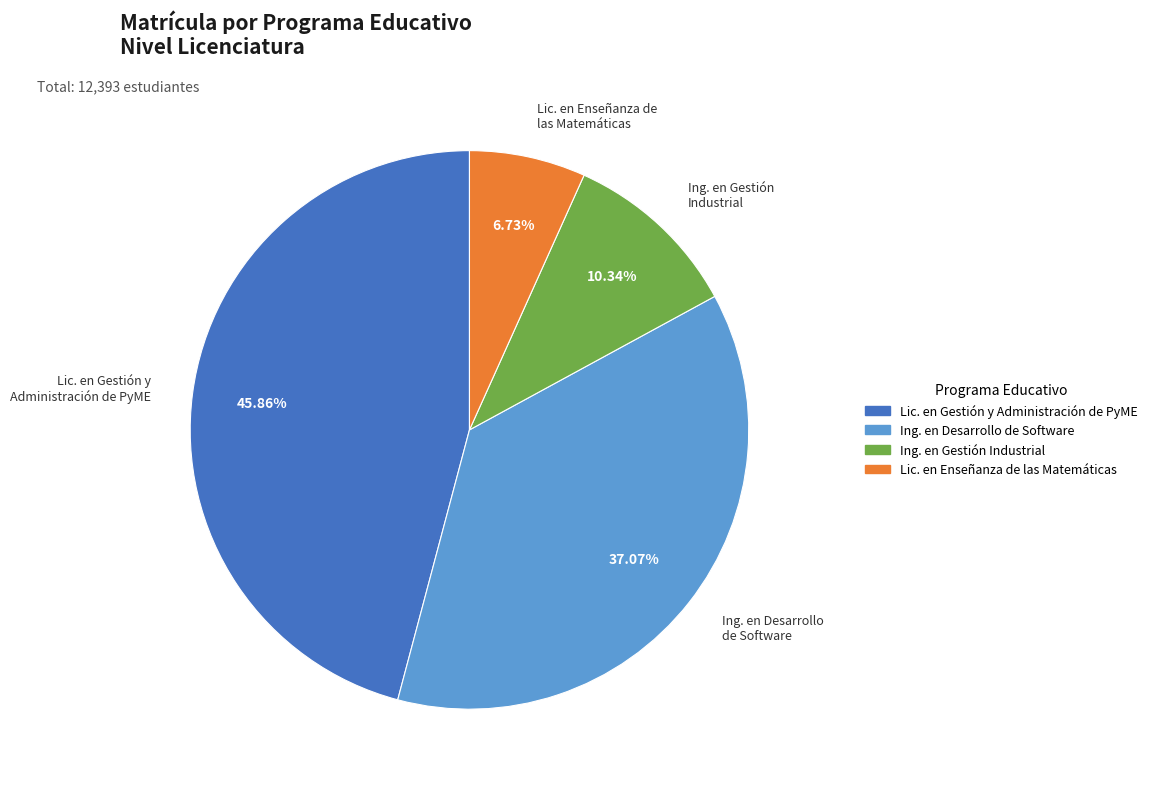

Count the number of slices in the pie.

4